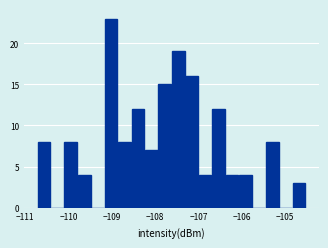

Around what value on the x-axis is the tallest bar? Give the approximate position of its centre, as read against the axis.

-109.0